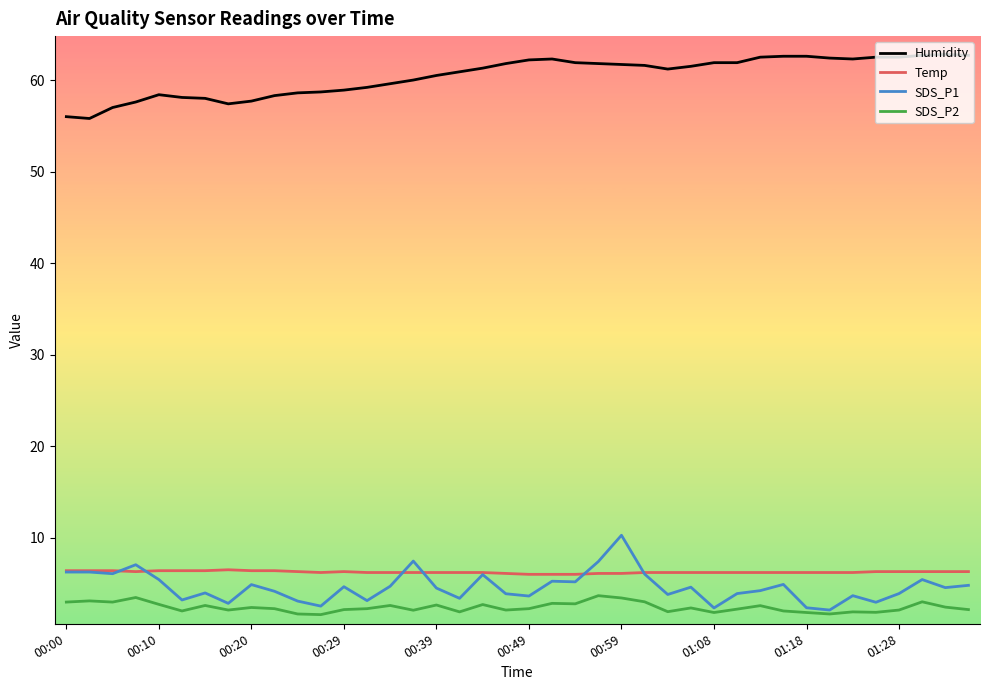

How many Temp values are between 6 and 7?

40